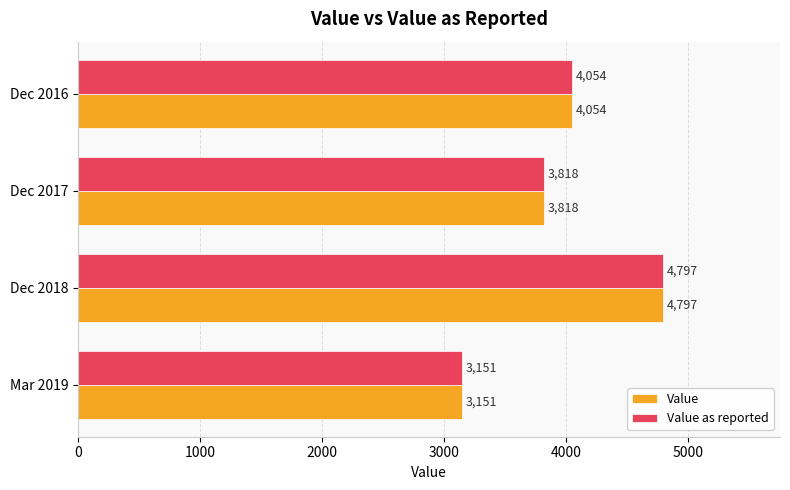

What is the difference between the second highest and minimum values in the Value series?

903